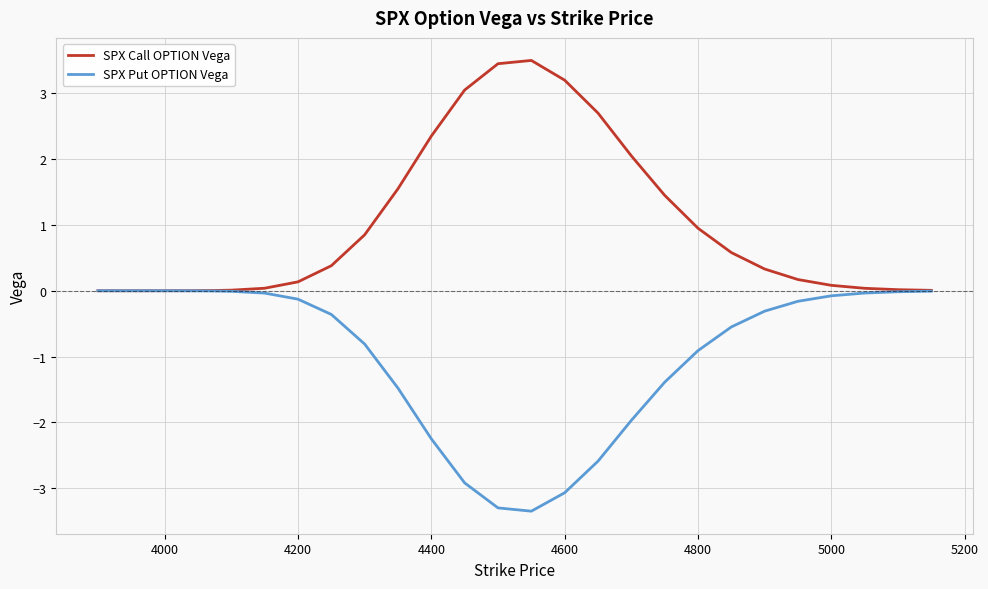

Which series has the largest total across all categories?

SPX Call OPTION Vega